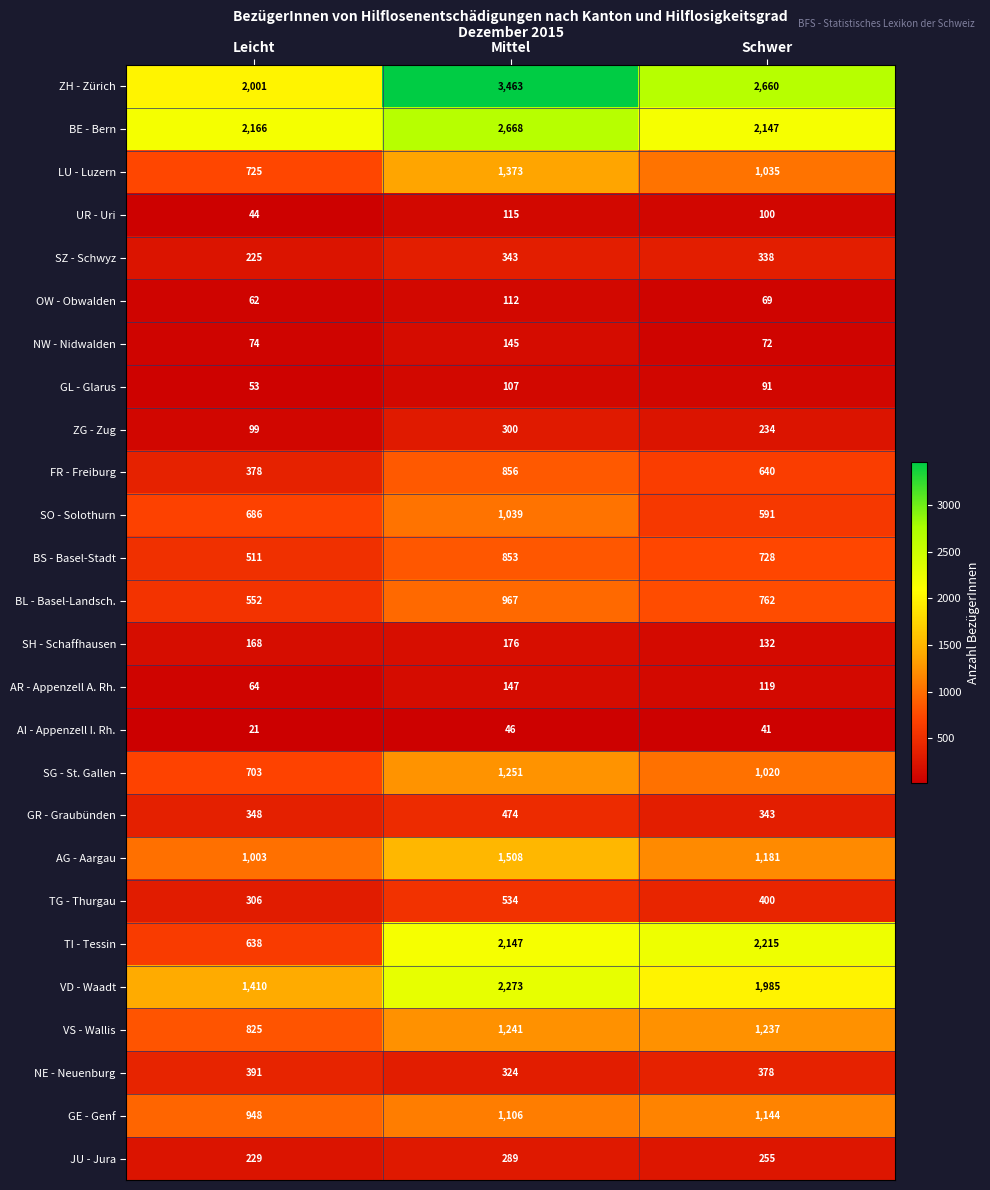

What is the total value across all series at Leicht?

14630